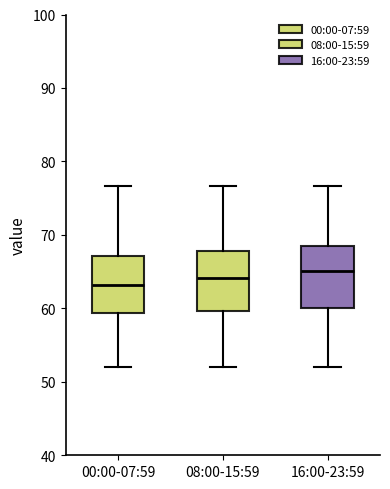

Where does the upper whisker of the box for 16:00-23:59 end on the y-axis? The values are not printed on the chart, so give them approximately, as read against the axis.

77